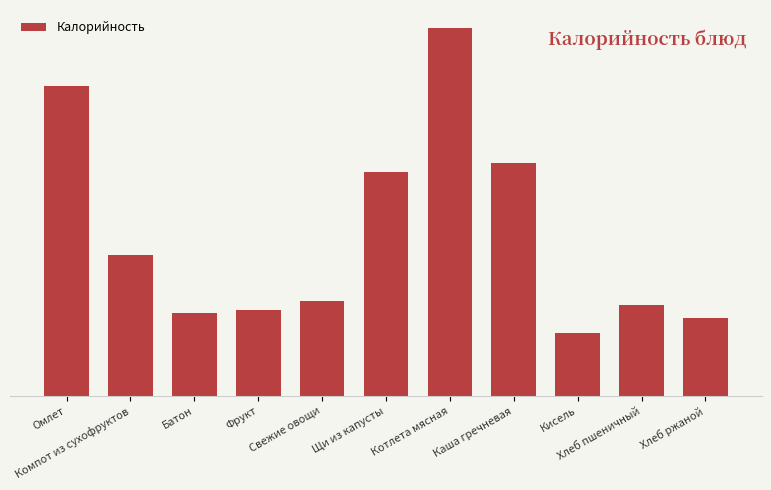

Is it true that the value at Омлет is 160.9?

False